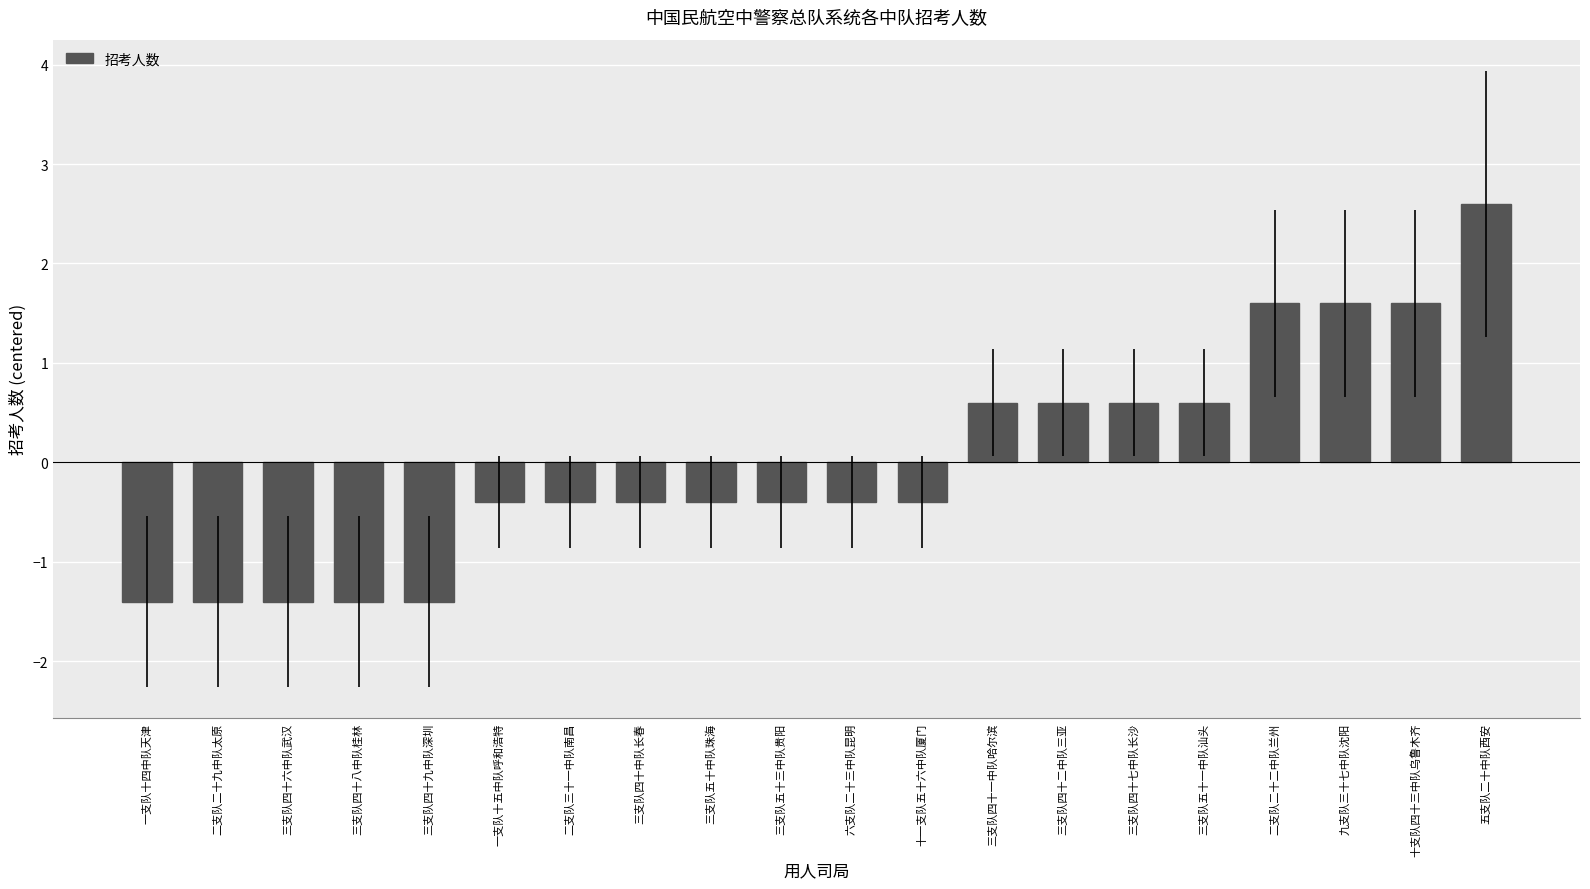

What is the change in value from 一支队十四中队天津 to 二支队二十二中队兰州?

+3.0